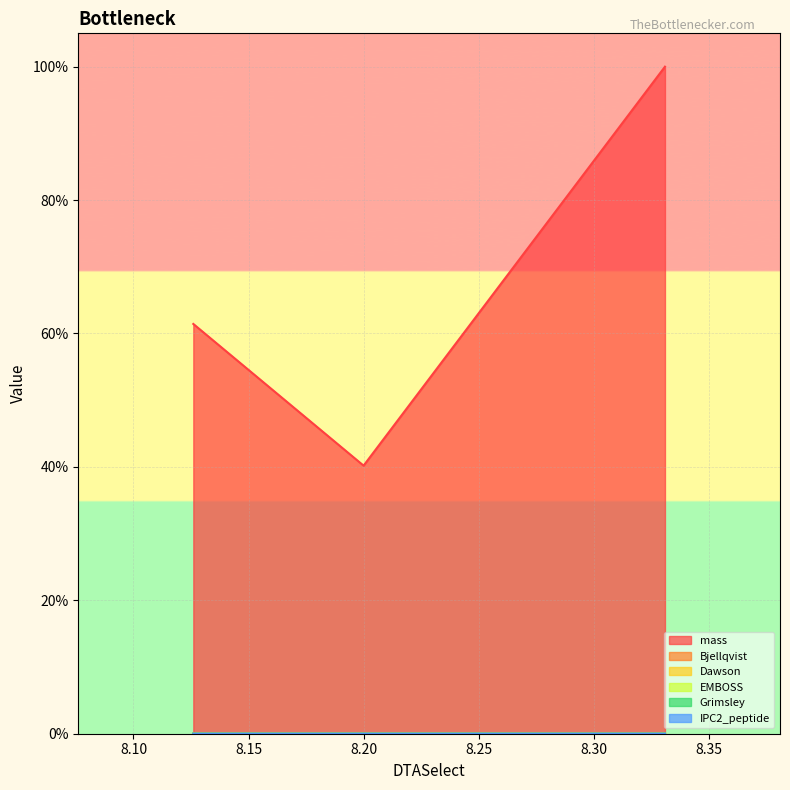

The mass series shows 0.0 at 8.2. True or false?

False